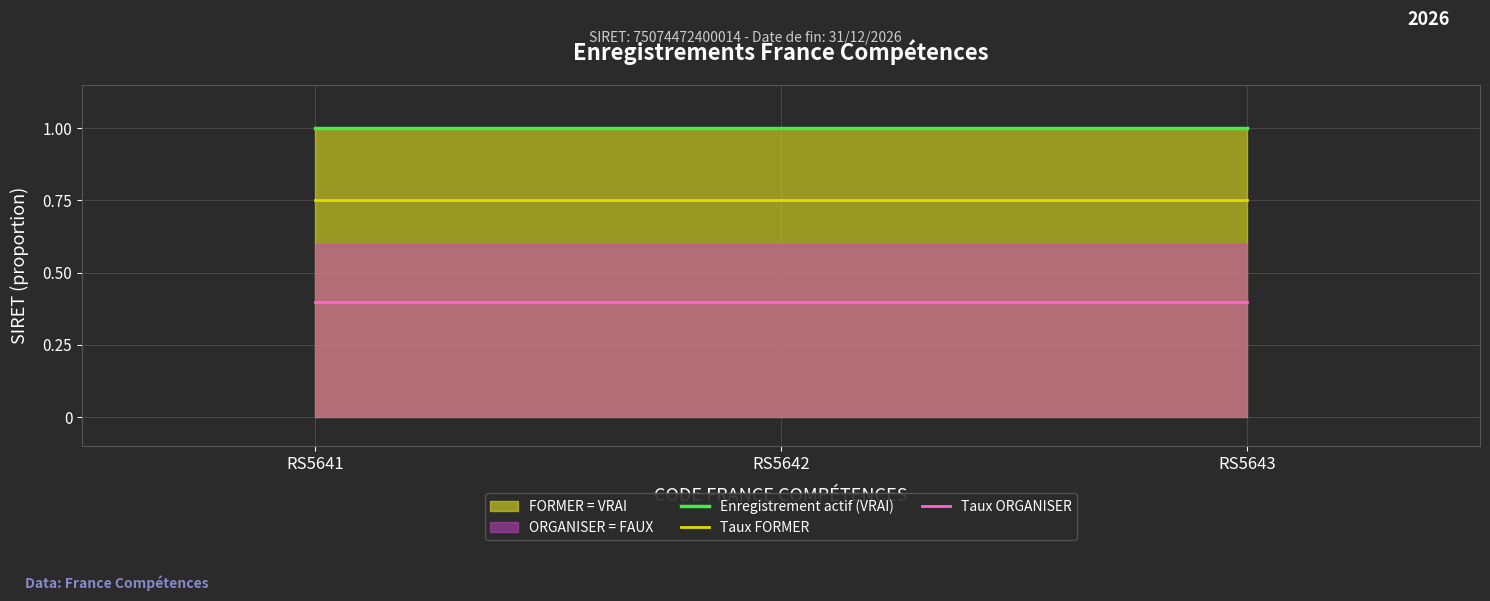

Reading left to right, extract all data points from this chart.

Enregistrement actif (VRAI): RS5641=1.0	RS5642=1.0	RS5643=1.0
Taux FORMER: RS5641=0.8	RS5642=0.8	RS5643=0.8
Taux ORGANISER: RS5641=0.4	RS5642=0.4	RS5643=0.4